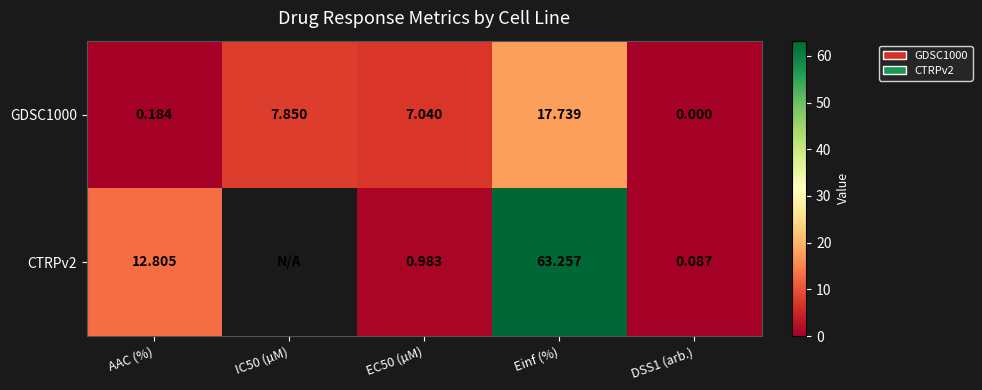

Which has a higher value, AAC (%) or IC50 (µM)?

IC50 (µM)